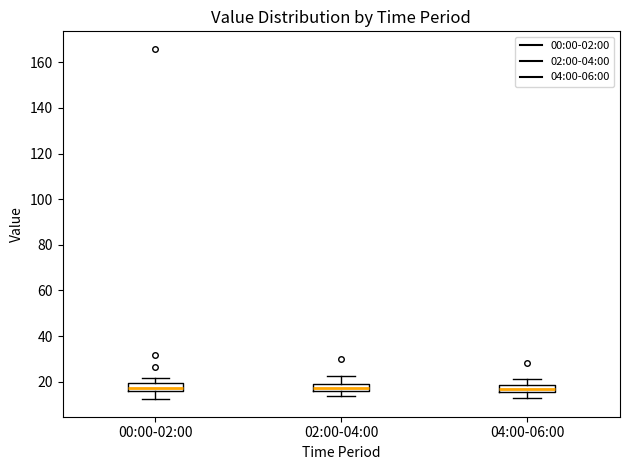

Where does the upper whisker of the box for 00:00-02:00 end on the y-axis? The values are not printed on the chart, so give them approximately, as read against the axis.

22